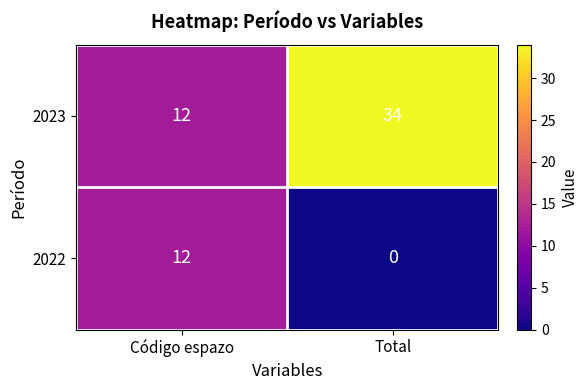

True or false: 2023 has a value of 34 at Total.

True